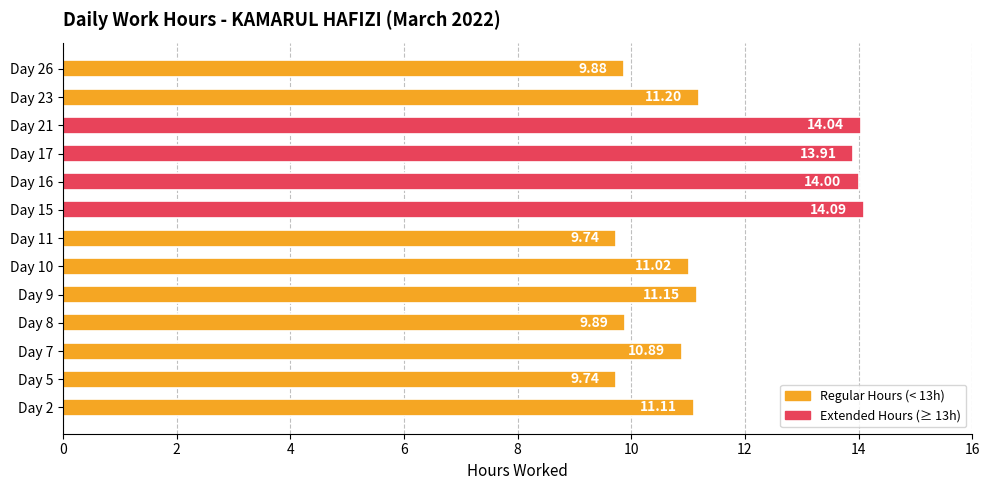

Does the chart contain stacked bars?

No